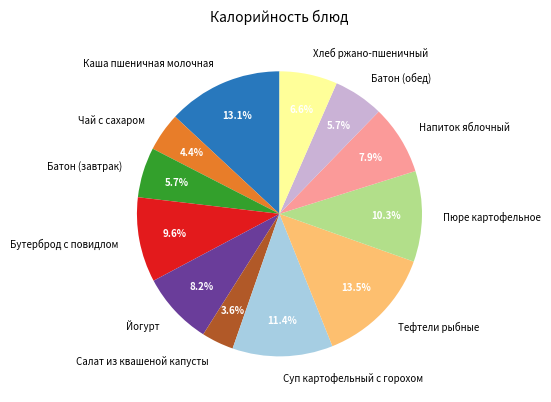

Which has a higher value, Пюре картофельное or Салат из квашеной капусты?

Пюре картофельное